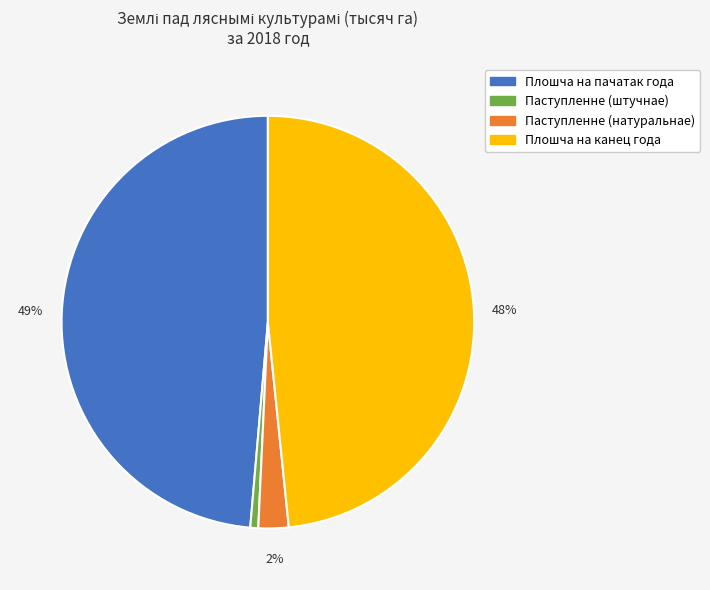

To the nearest percent, what is the average slice percentage?

25%